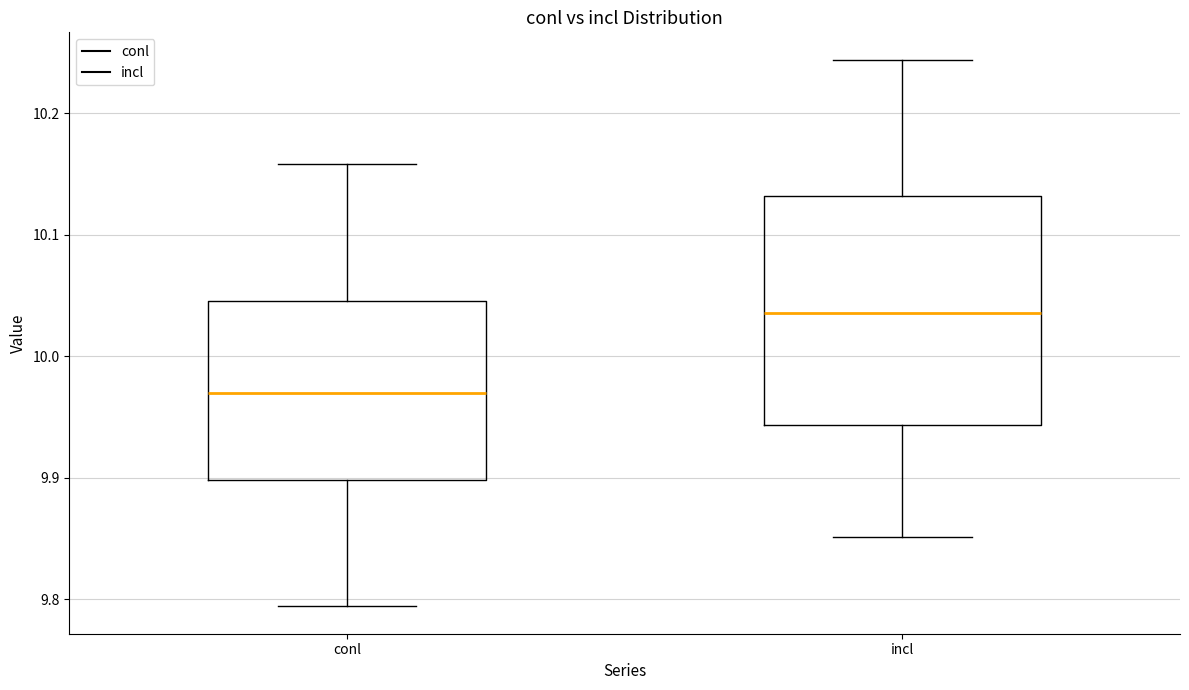

Reading left to right, transcribe this box plot: for each box, give where its median line is, the range the box spans, and where its two whiskers end, as read against the y-axis. The values are not printed on the chart, so give them approximately, as read against the axis.

conl: median 9.97, box 9.90 to 10.05, whiskers 9.79 to 10.16
incl: median 10.04, box 9.94 to 10.13, whiskers 9.85 to 10.24